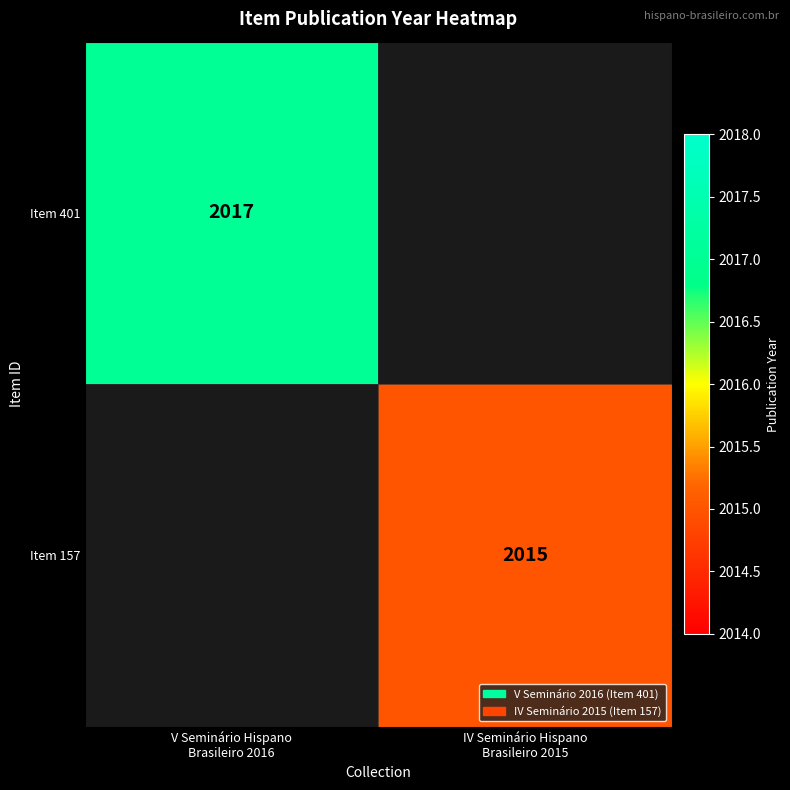

Between IV Seminário Hispano
Brasileiro 2015 and V Seminário Hispano
Brasileiro 2016, which is larger?

V Seminário Hispano
Brasileiro 2016